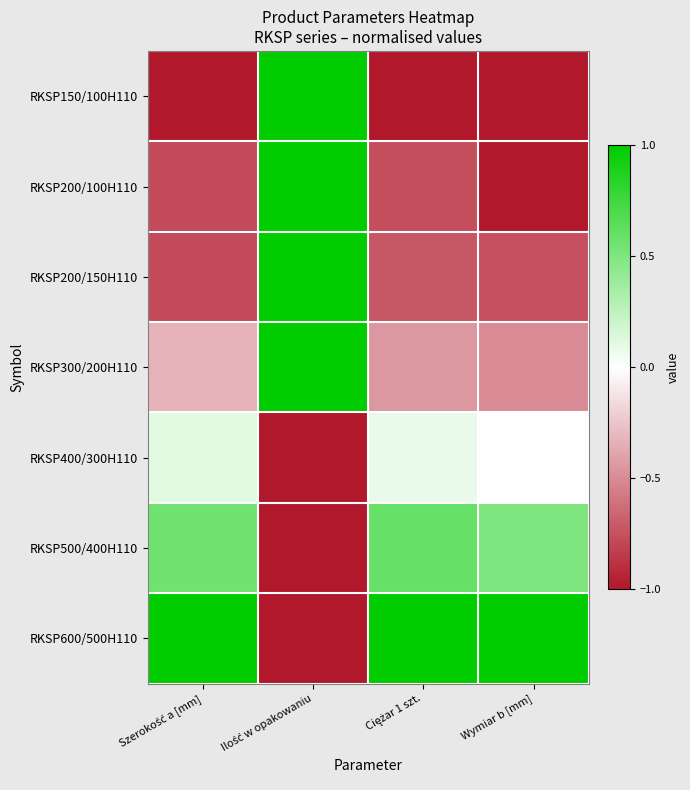

Which series has the widest spread of values?

RKSP150/100H110